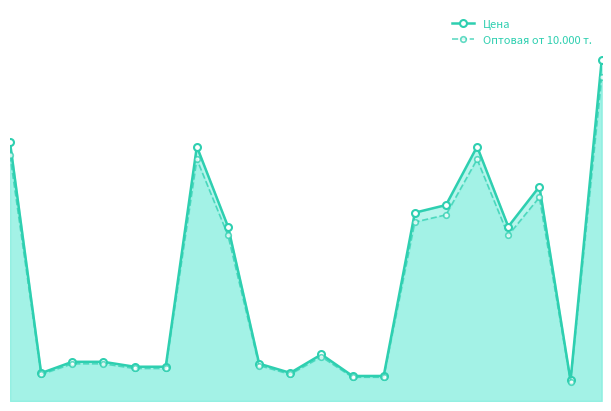

What is the value of the Цена point at the 9th from the left?

182.0